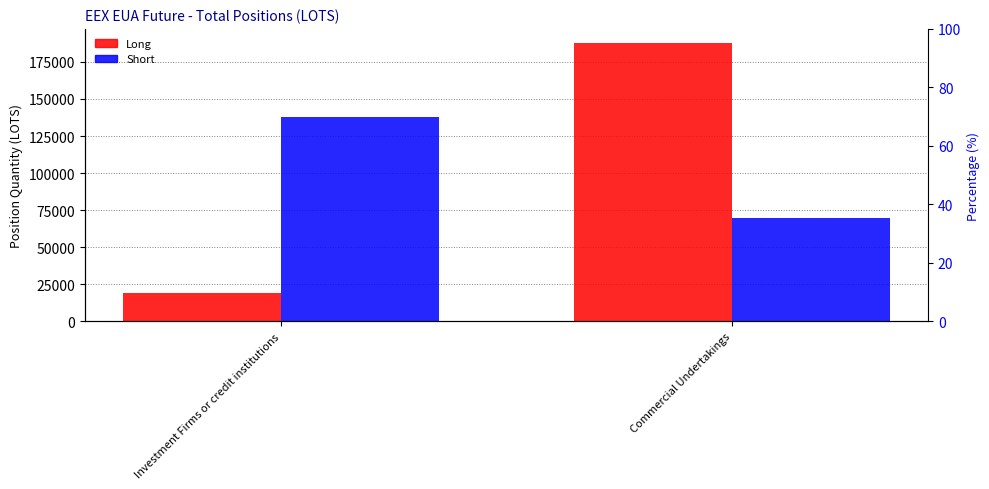

How many distinct data groups are displayed?

2